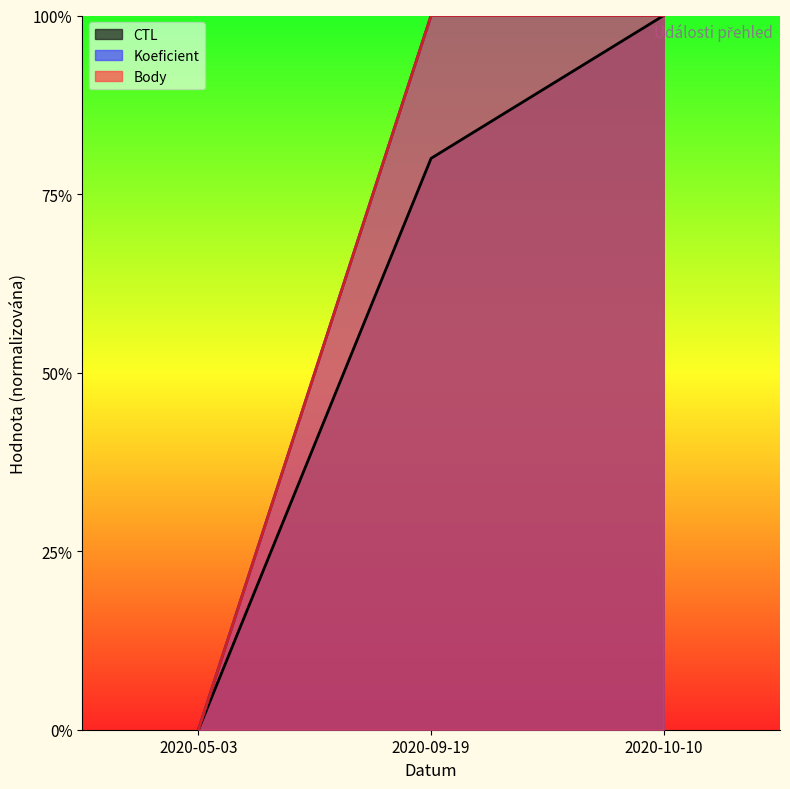

What is the highest value of the CTL series?

1.0